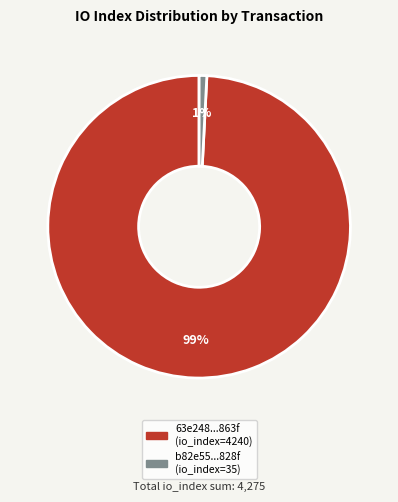

To the nearest percent, what is the average slice percentage?

50%